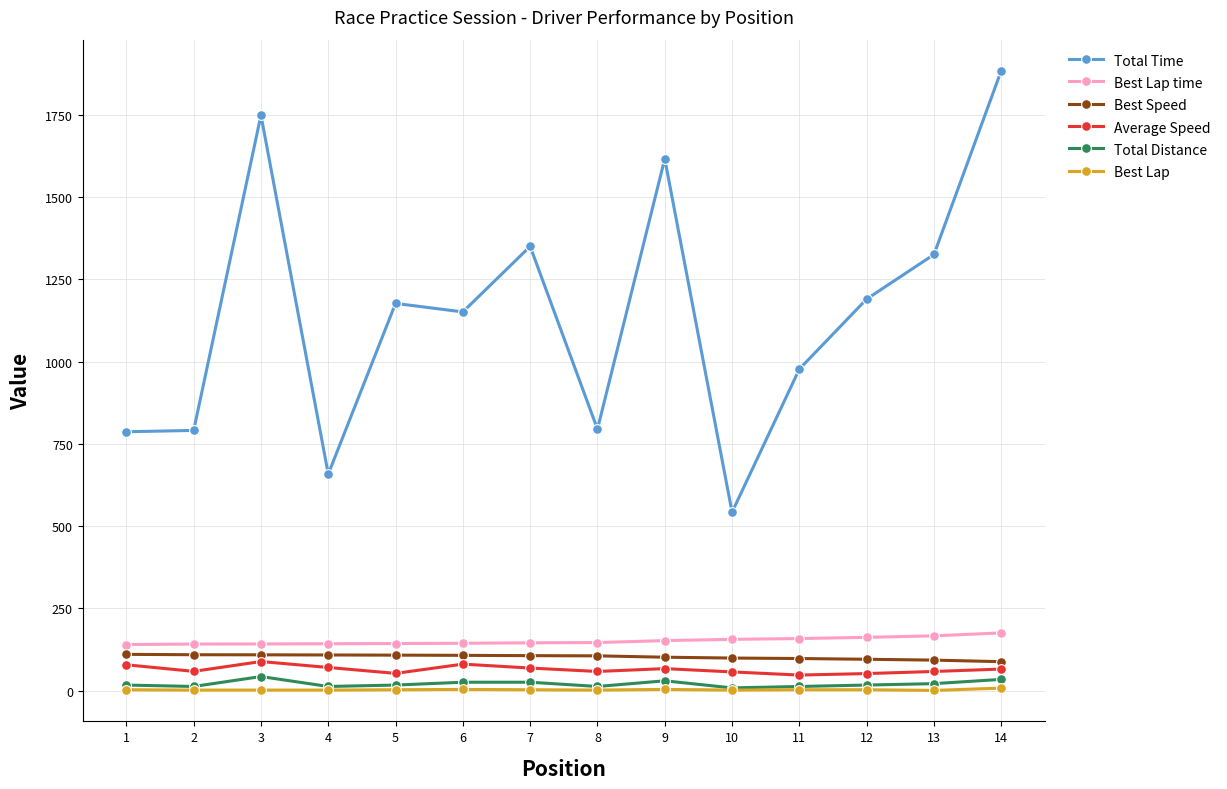

What is the greatest value displayed?

1884.2